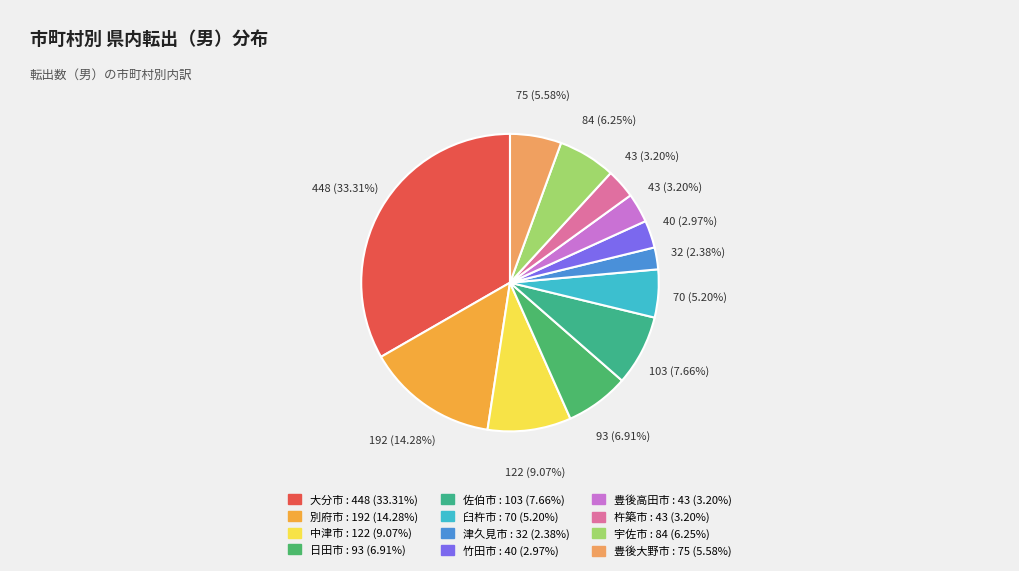

Is it true that 佐伯市 is 8% of the pie?

True